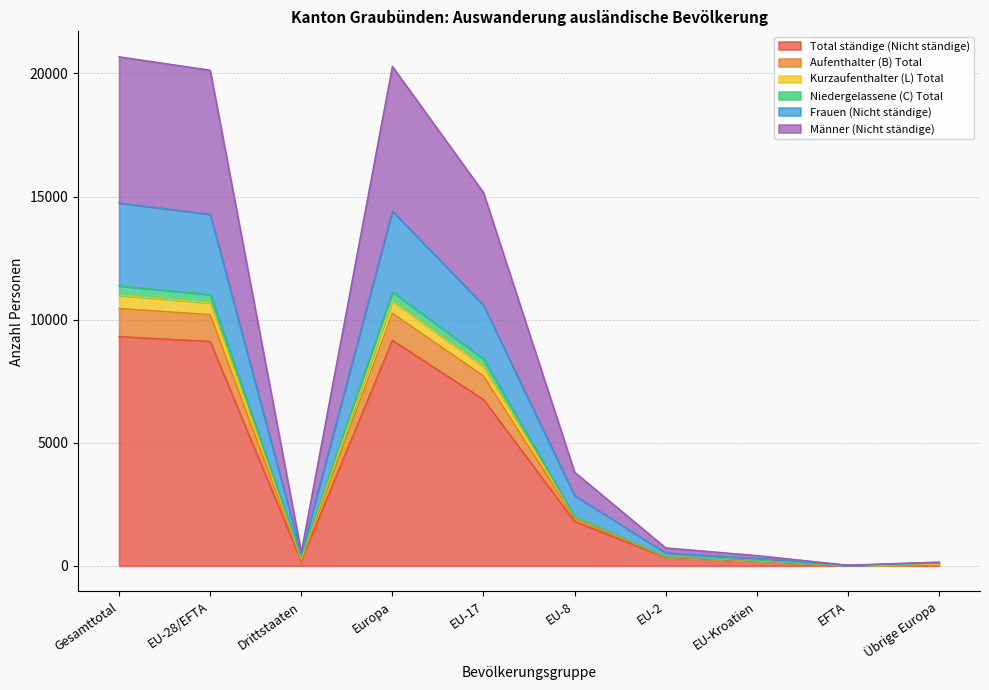

True or false: Total ständige (Nicht ständige) has a value of 9309 at Gesamttotal.

True